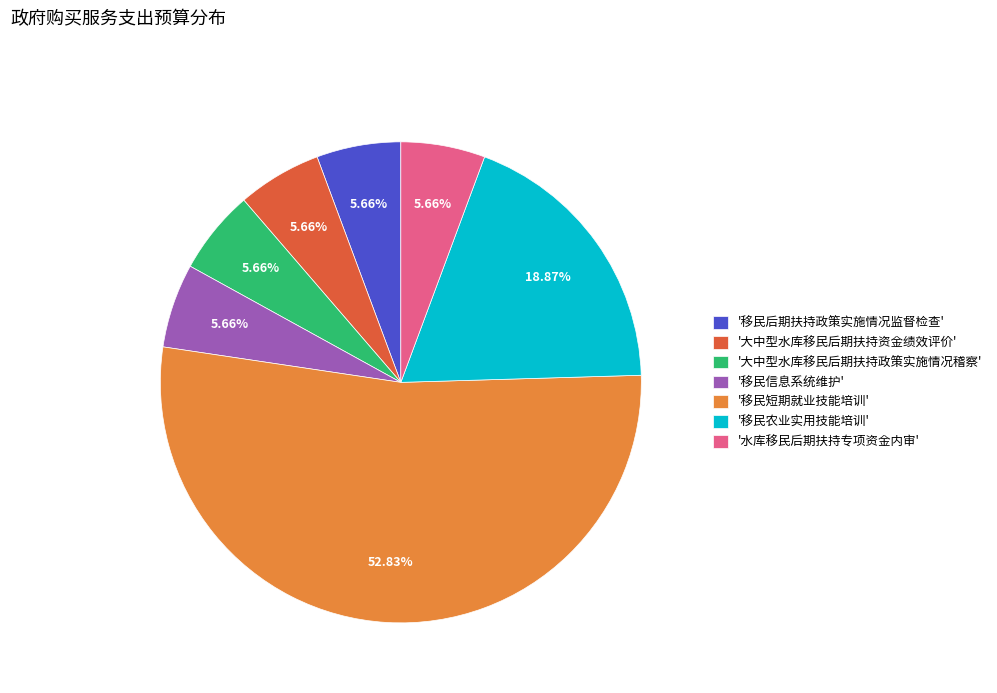

What is the largest slice in the pie chart?

'移民短期就业技能培训'